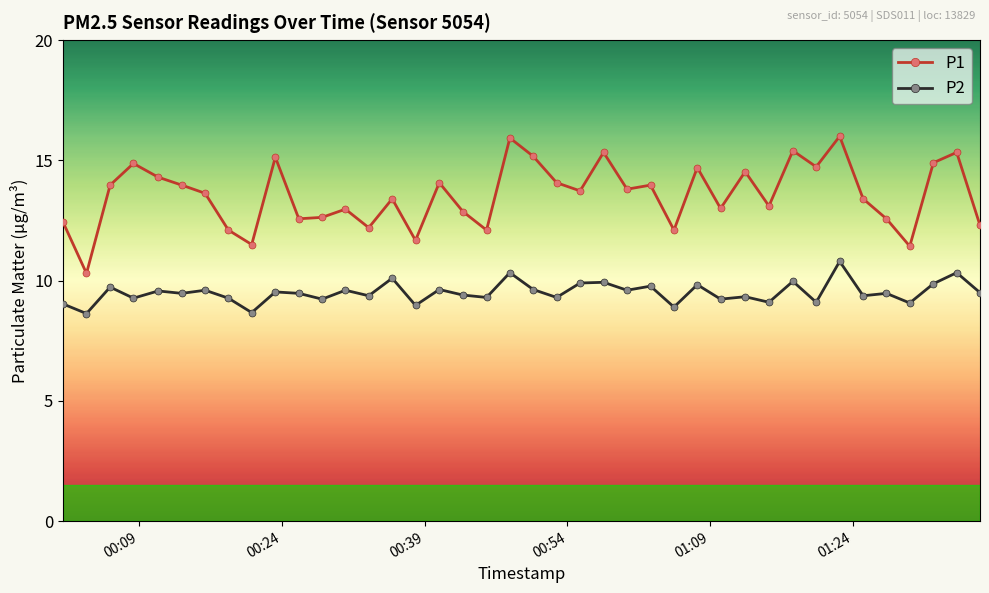

Which series has the largest total across all categories?

P1